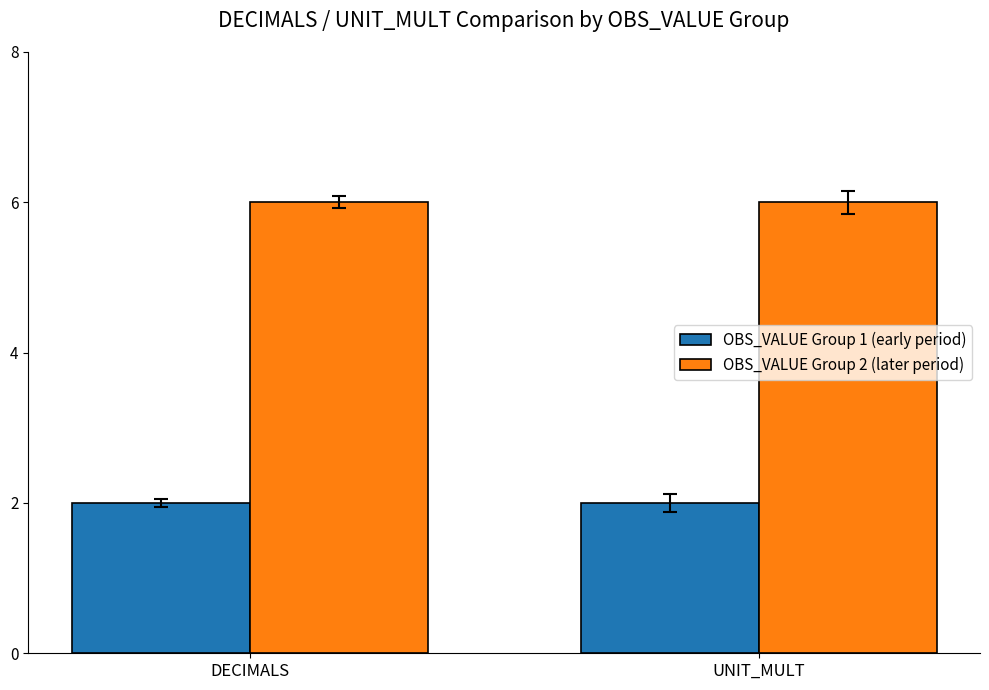

What is the total value across all series at DECIMALS?

8